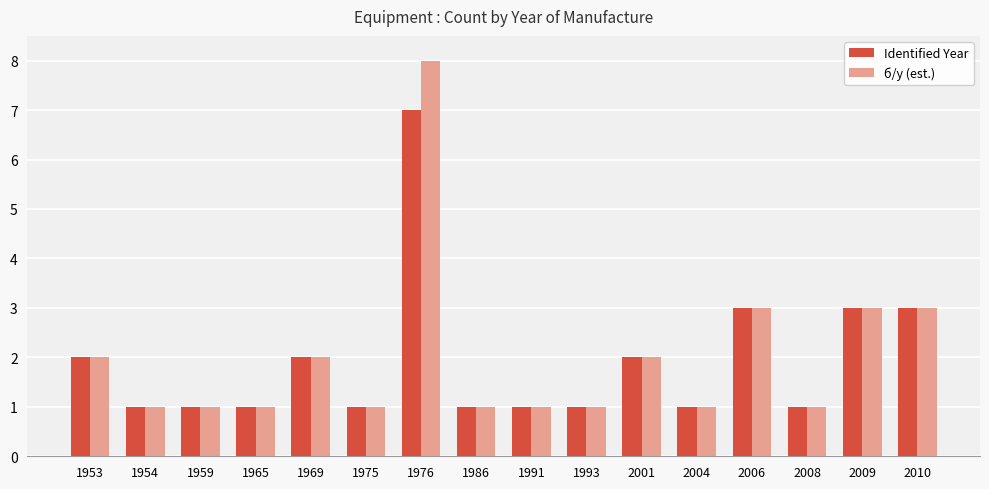

Rank the series by their maximum value, from highest to lowest.

б/у (est.), Identified Year